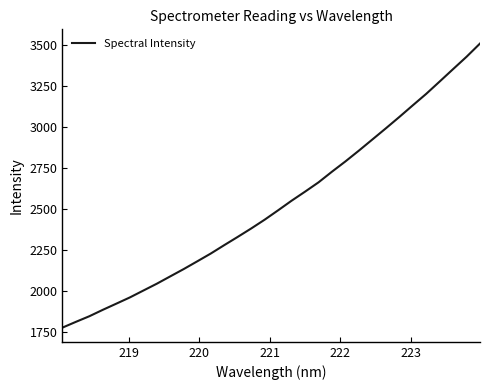

Reading left to right, transcribe all the data shown in this chart.

1778.2	1813.4	1847.7	1886.8	1924.2	1962.0	2003.8	2045.5	2090.4	2135.0	2181.8	2229.1	2280.3	2330.5	2381.7	2435.2	2492.4	2550.8	2606.0	2662.6	2727.6	2790.3	2855.9	2923.6	2991.5	3060.5	3131.4	3201.5	3276.6	3352.3	3427.5	3508.0